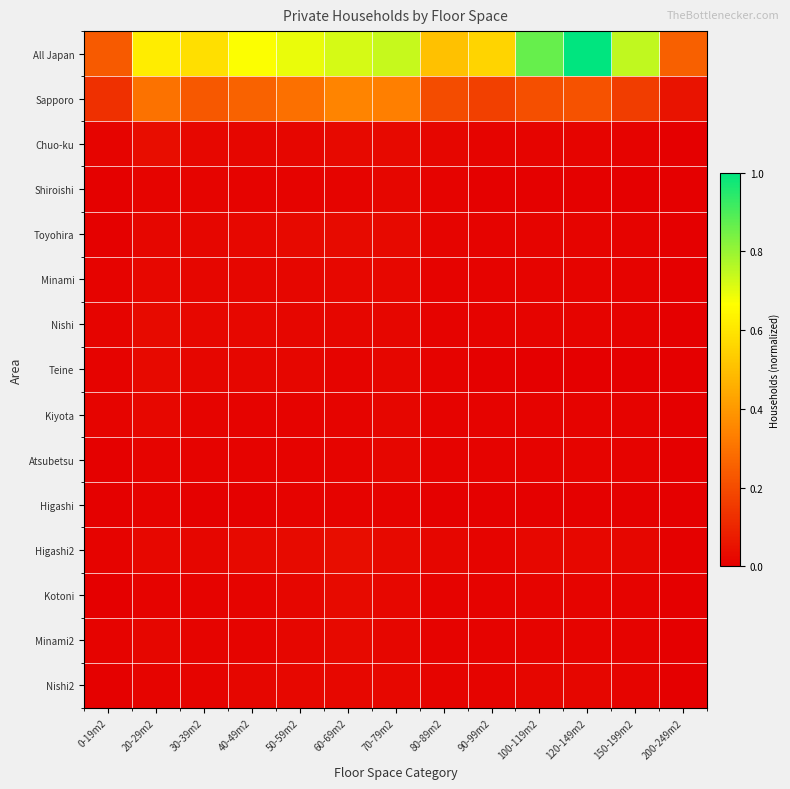

At which category is the sum across all series the highest?

120-149m2